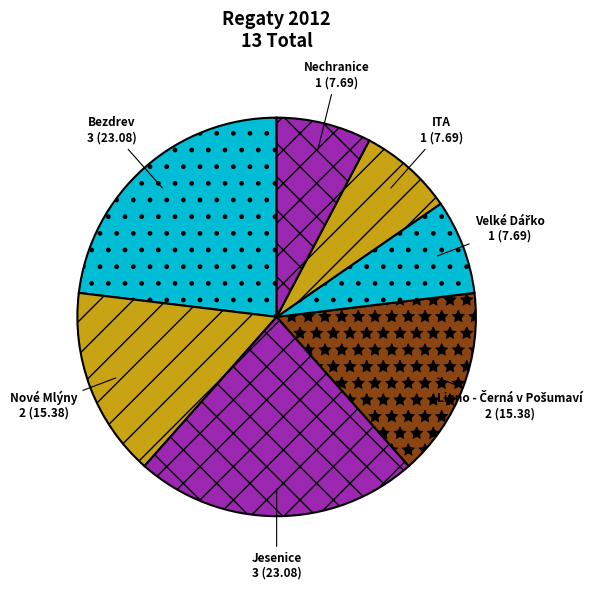

Do ITA and Nechranice together represent more than half of the pie?

No